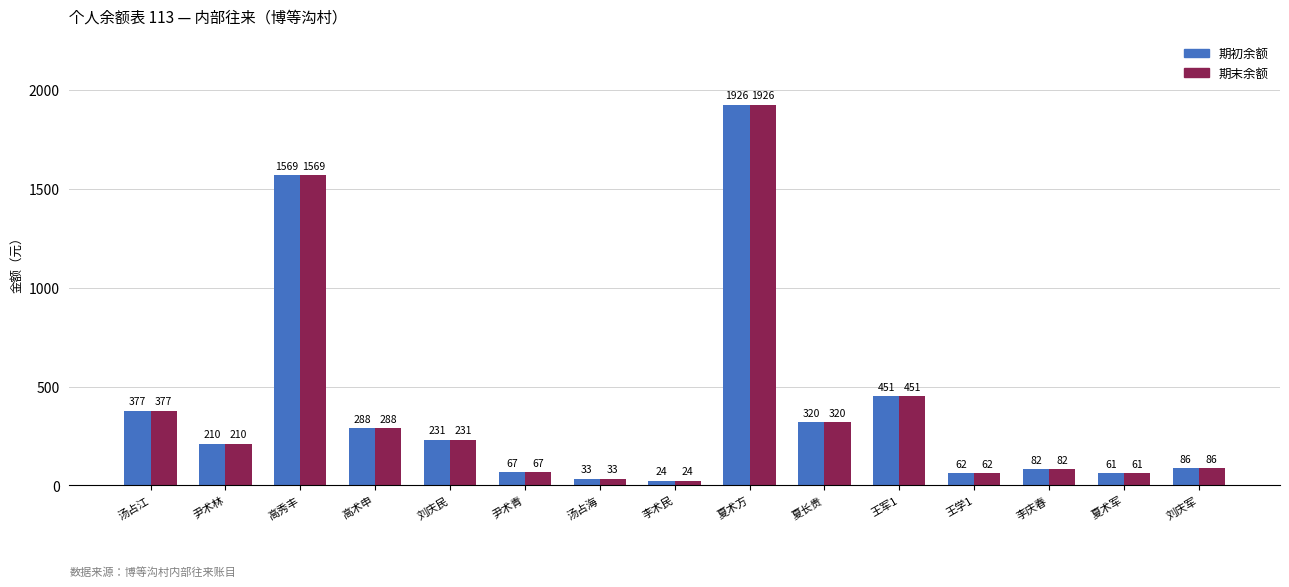

True or false: 期初余额 has a value of 62.5 at 王学1.

True